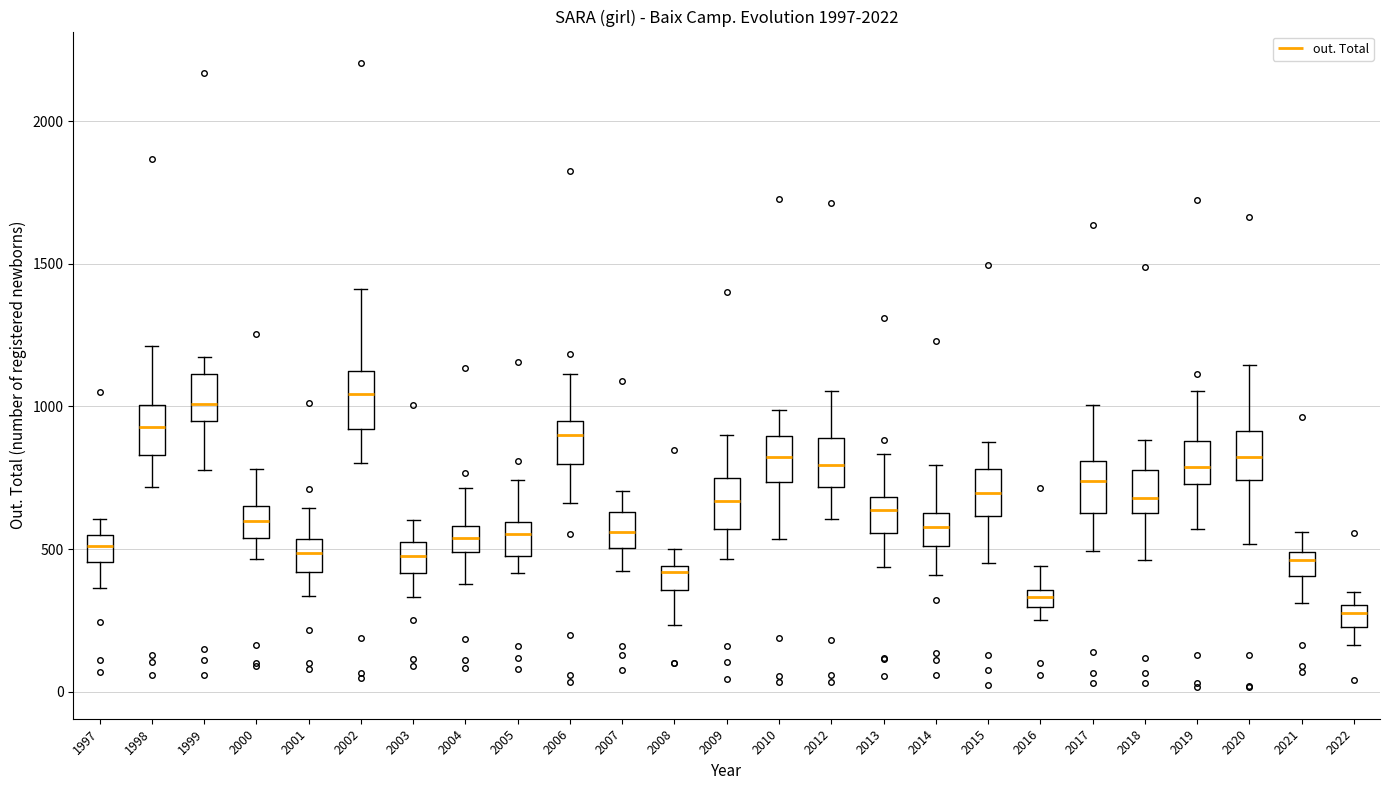

Where does the lower whisker of the box at x = 1997 end on the y-axis? The values are not printed on the chart, so give them approximately, as read against the axis.

350